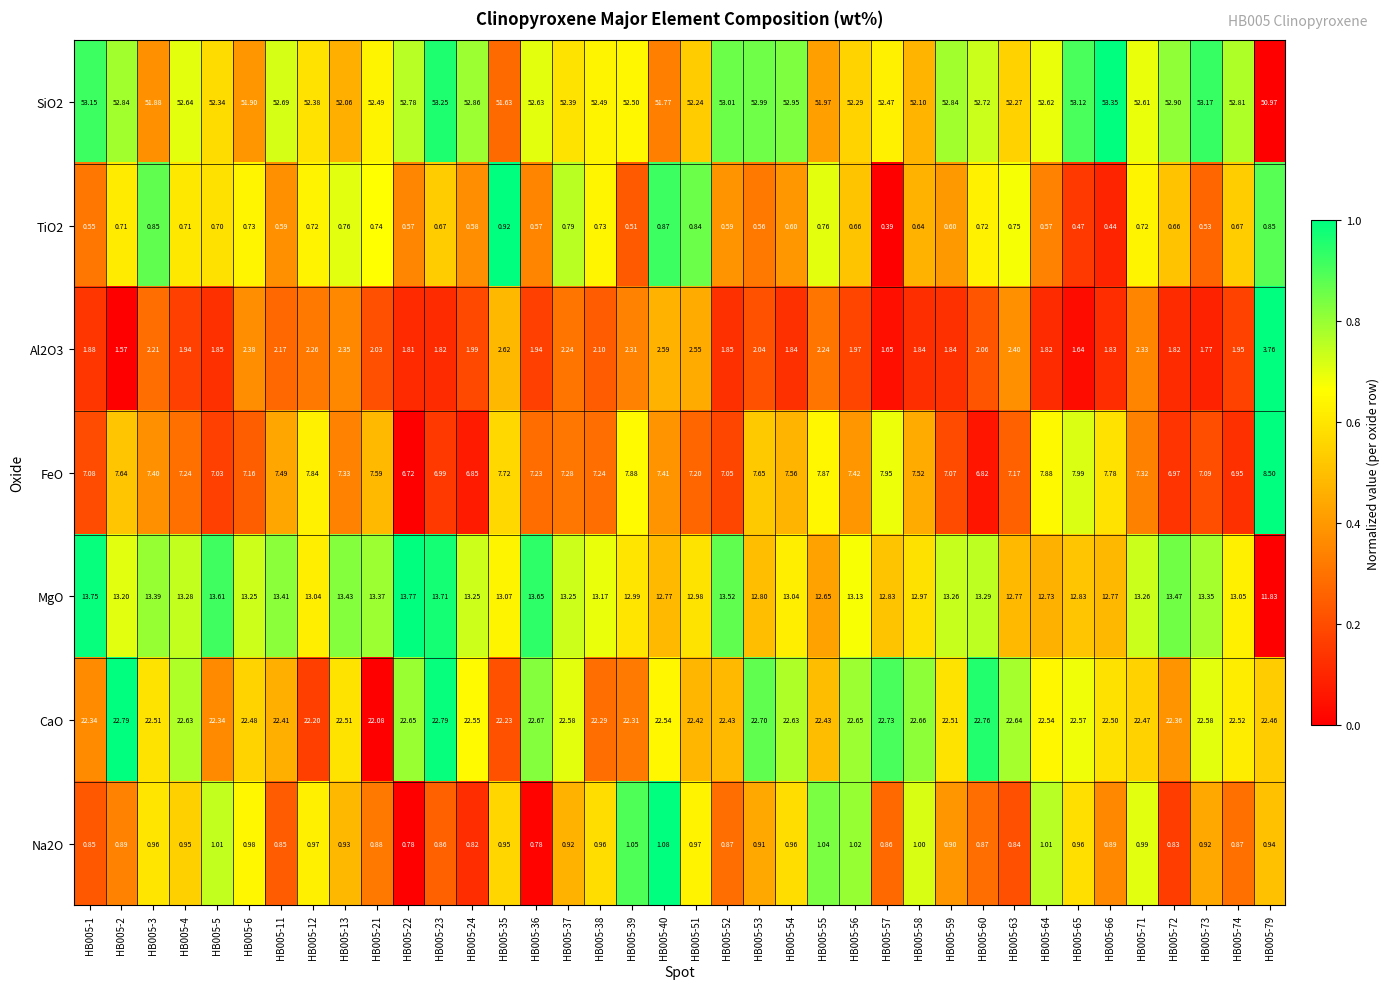

Which label corresponds to the smallest value in the chart?

HB005-57